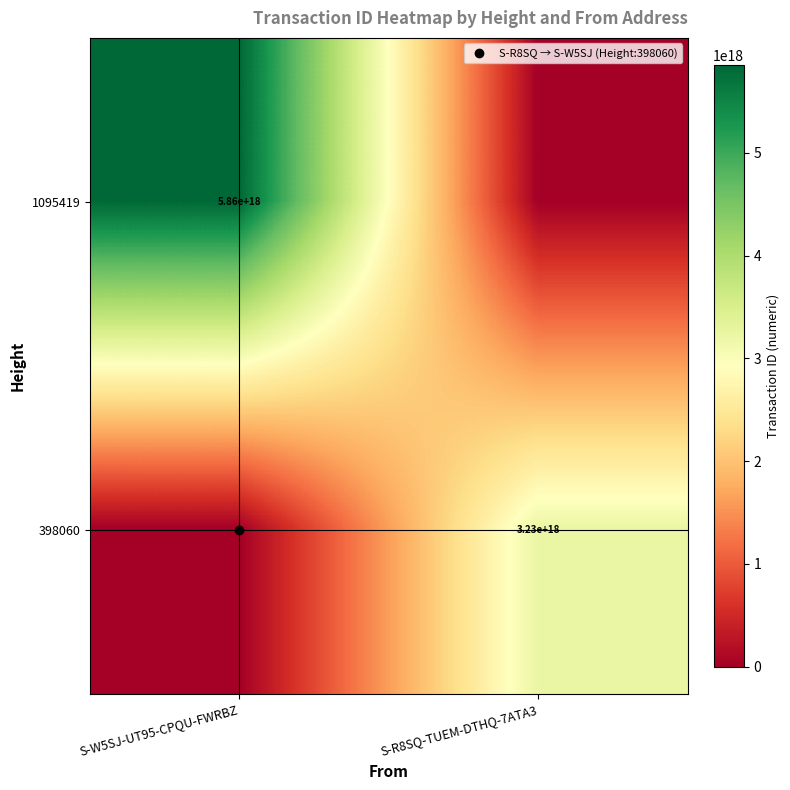

Is it true that 398060 equals 3229845994397983744 at S-R8SQ-TUEM-DTHQ-7ATA3?

True